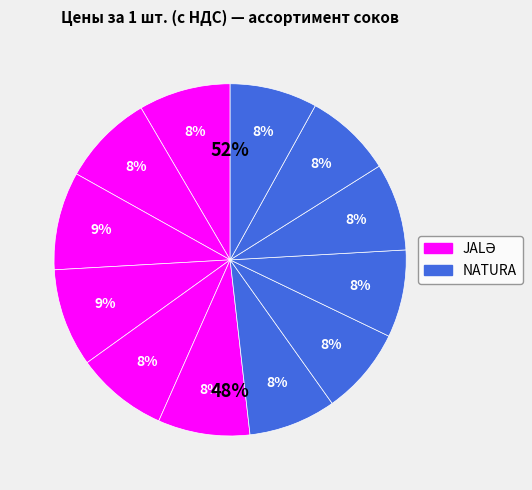

Is there a majority slice in this chart?

No